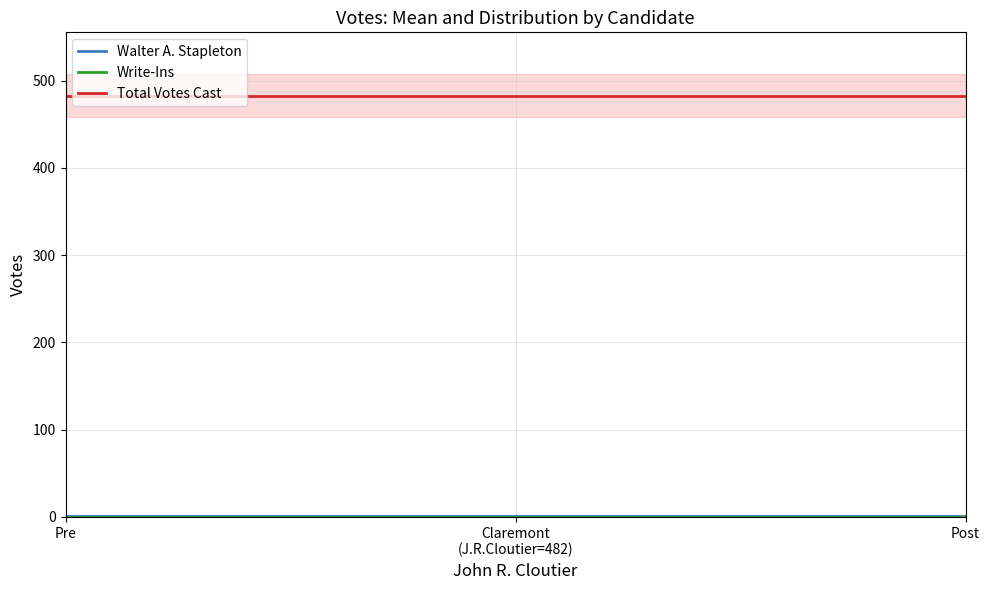

What position from the right is Post?

1